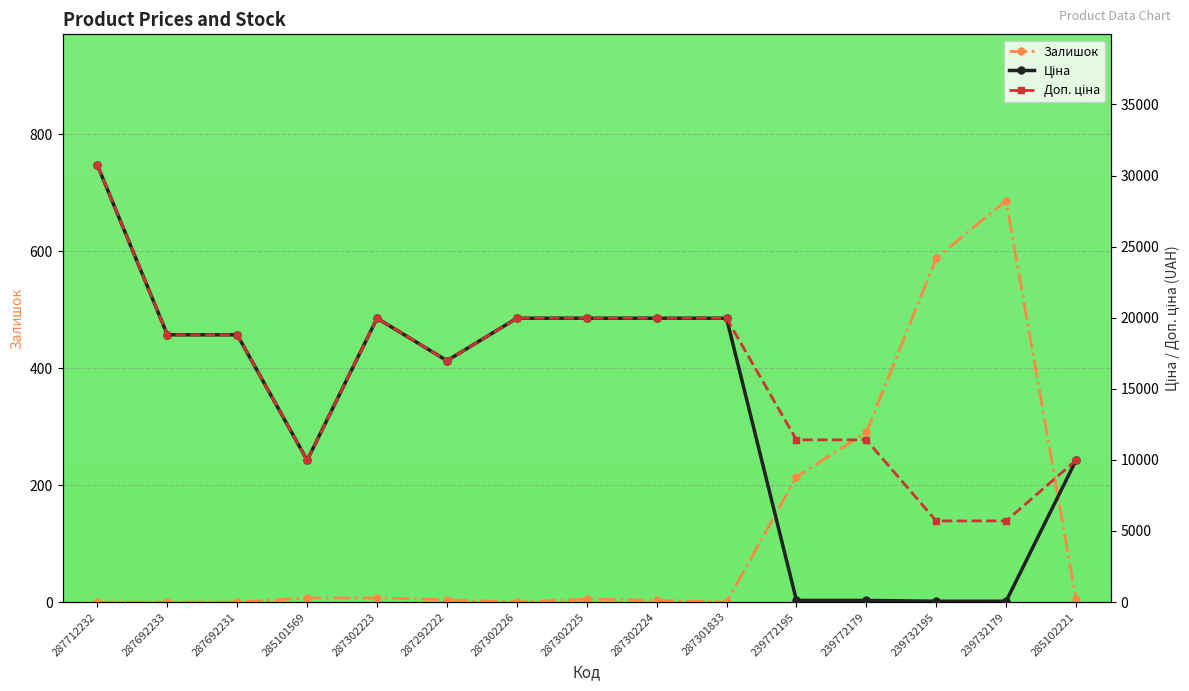

At which category does Залишок reach its first local valley?

287302226